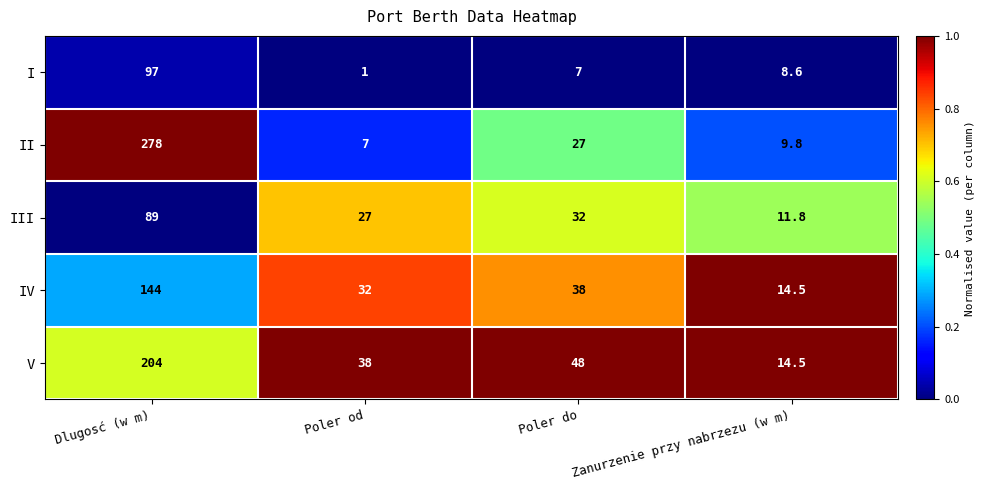

At Dlugosć (w m), list the series in order from largest to smallest.

II, V, IV, I, III